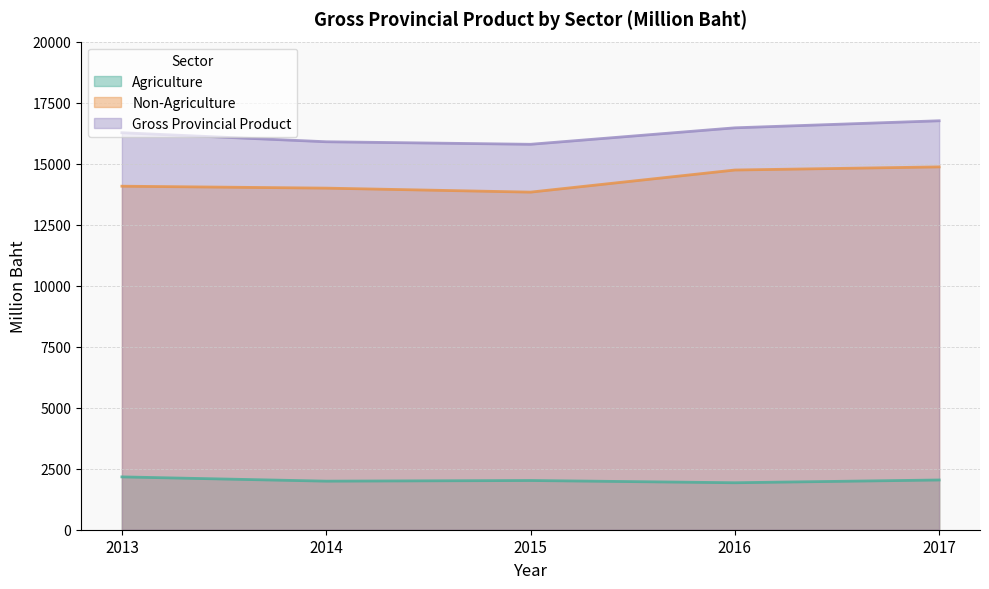

How many lines are shown in the chart?

3